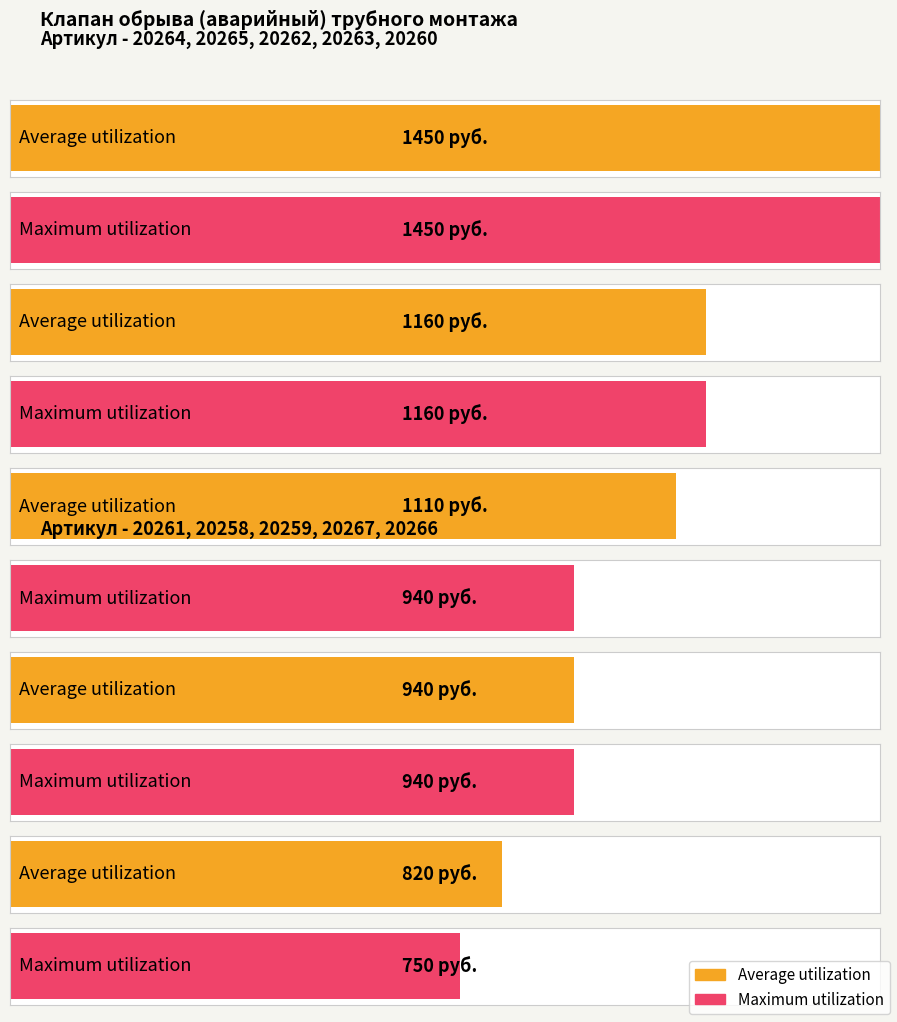

Is it true that the value at 1160 руб. is 20262?

True